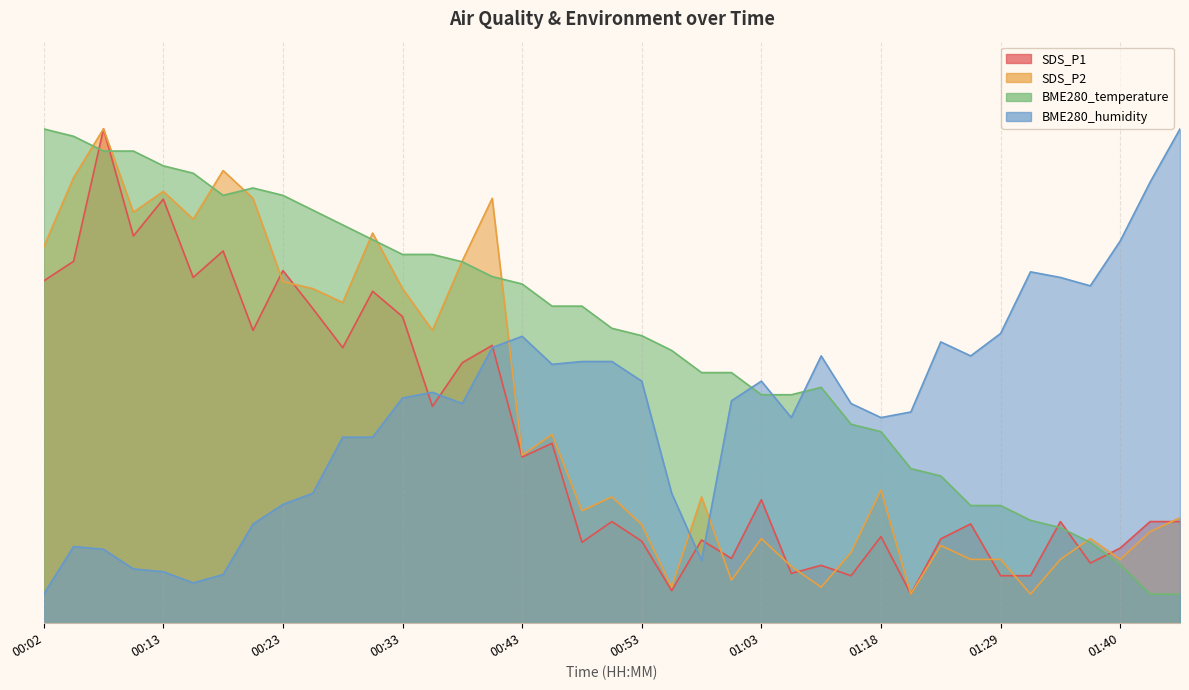

What is the value of the BME280_temperature point at the 2nd from the left?

83.7